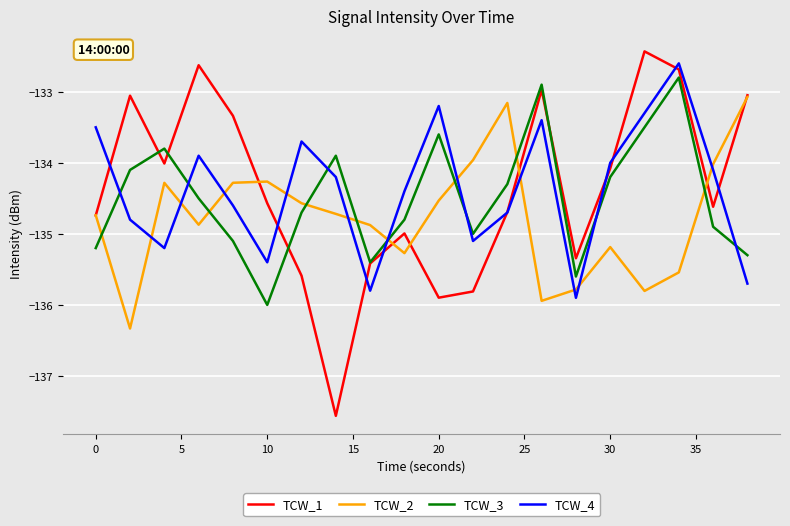

What is the highest value of the TCW_4 series?

-132.6